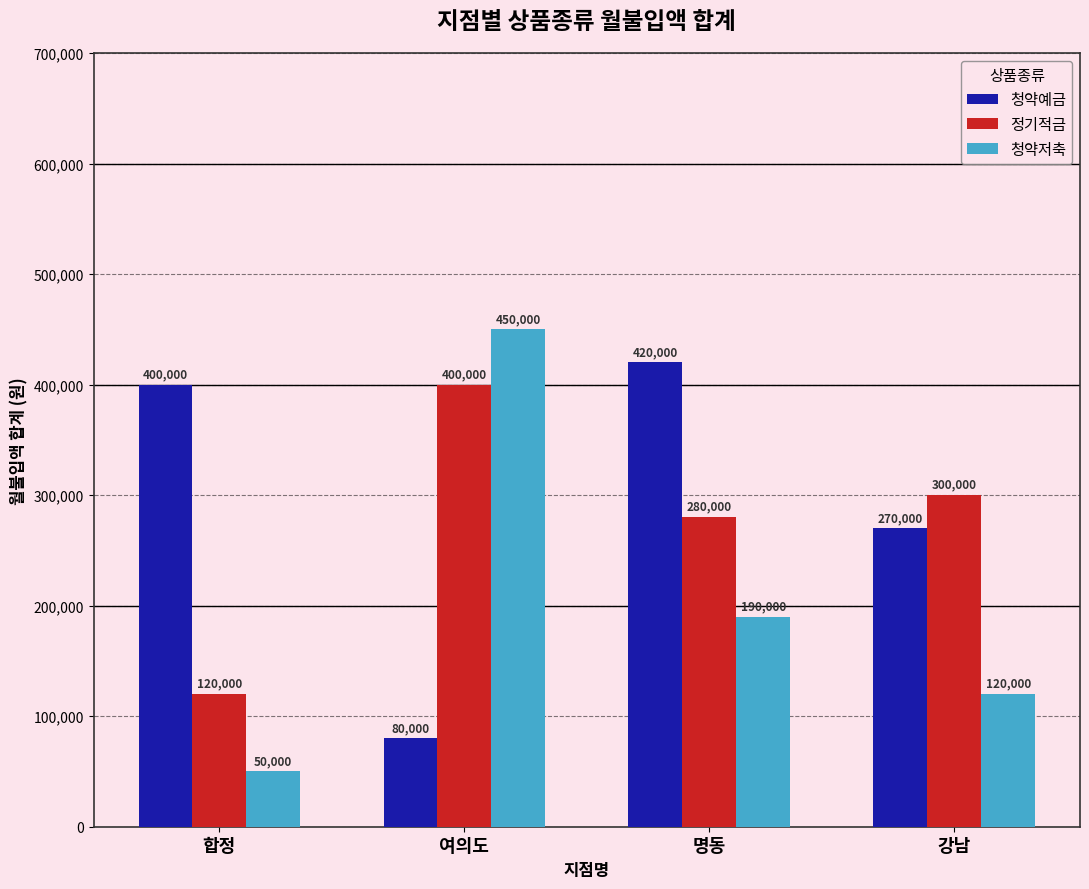

How many bars are there in total?

12